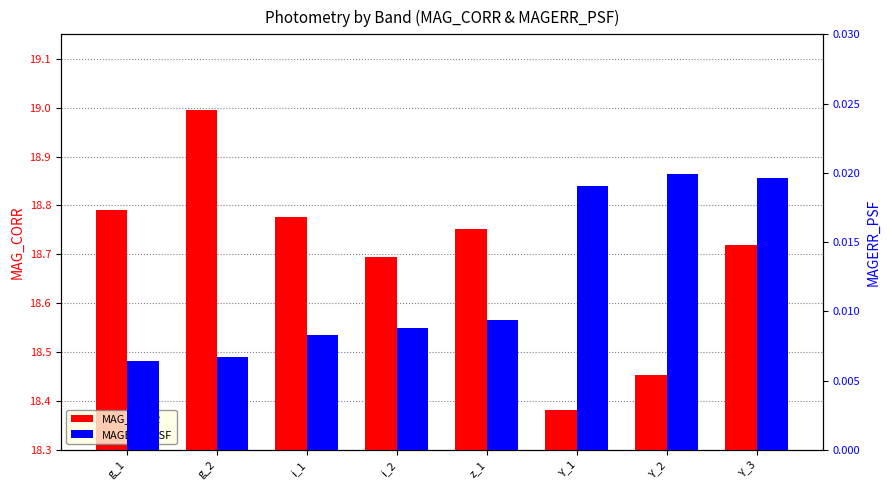

What is the label of the 4th bar from the left?

i_2